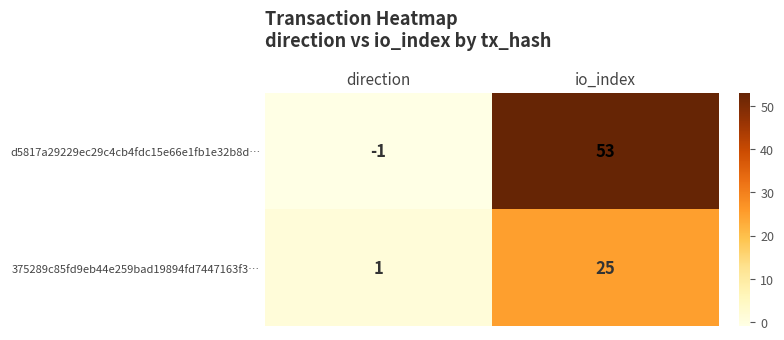

List the series in order of their overall mean, lowest first.

375289c85fd9eb44e259bad19894fd7447163f3…, d5817a29229ec29c4cb4fdc15e66e1fb1e32b8d…